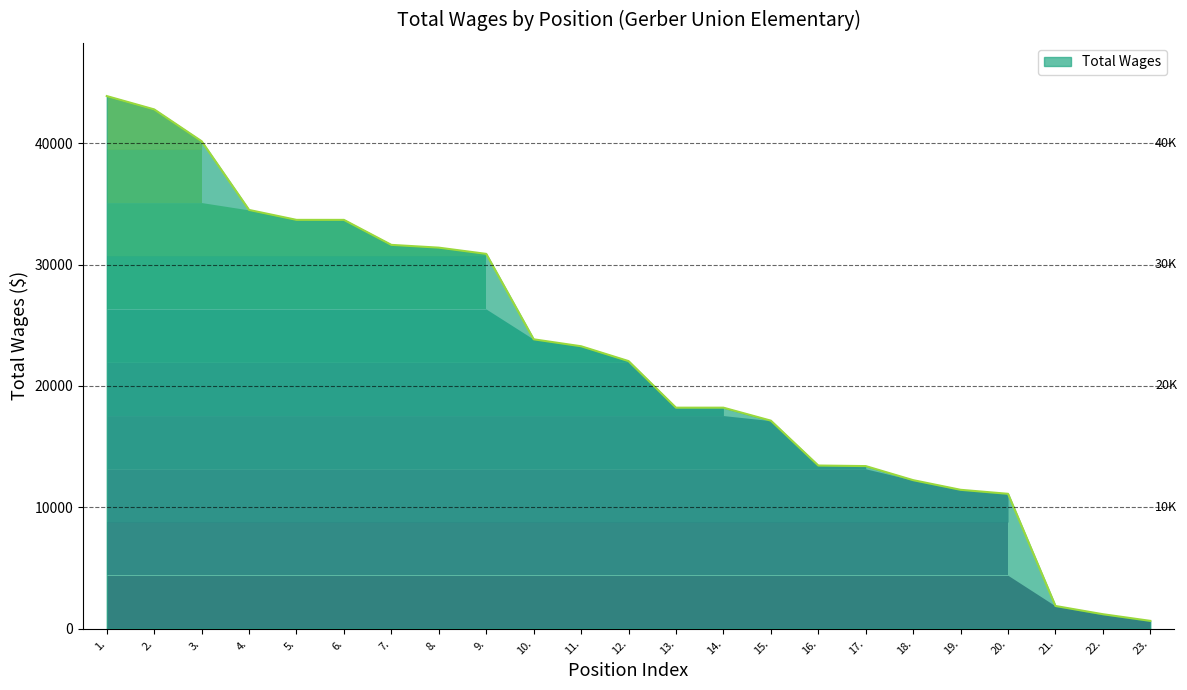

Read the value at 22., to the nearest 50.

1200